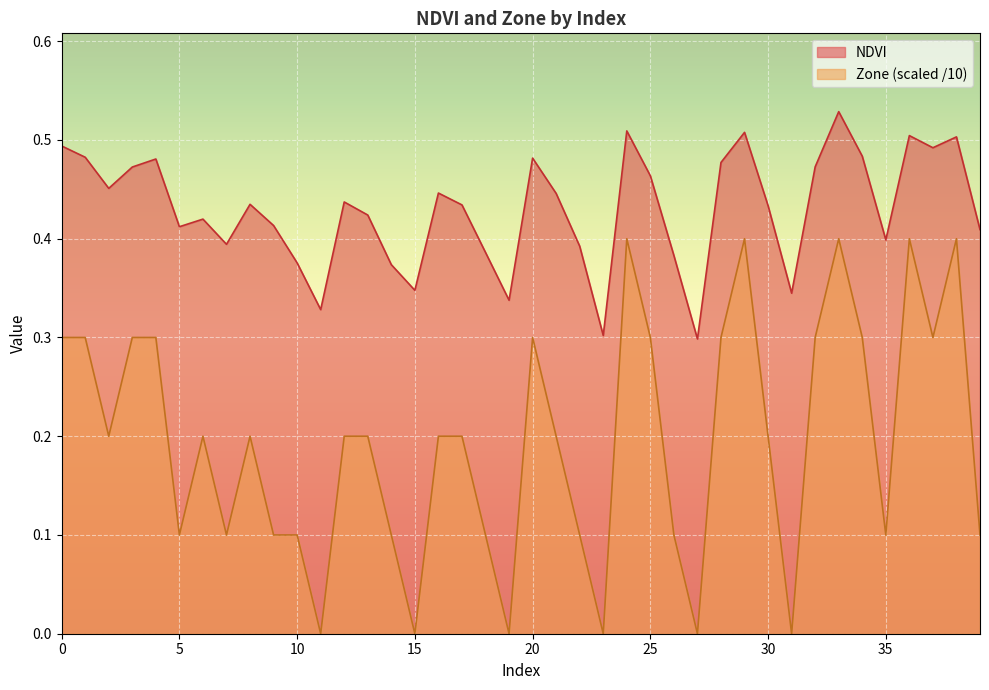

At 8, list the series in order from smallest to largest.

Zone, NDVI